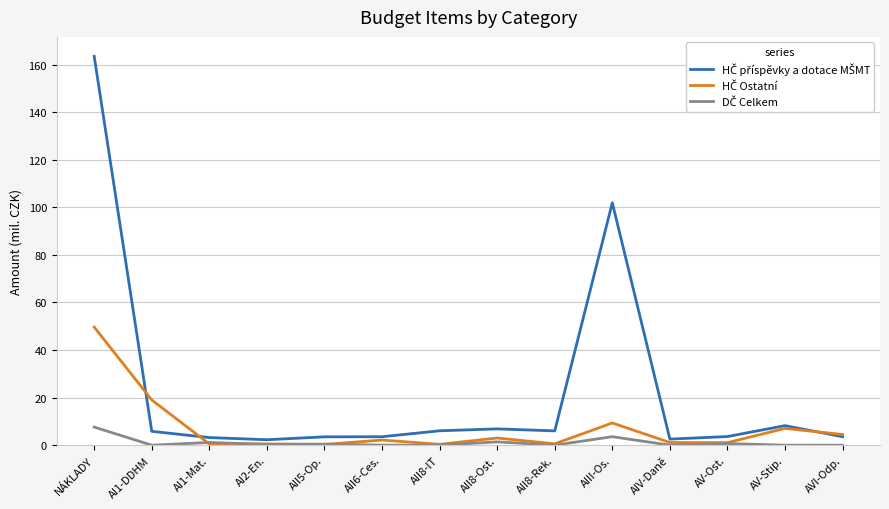

At which category is the sum across all series the highest?

NÁKLADY